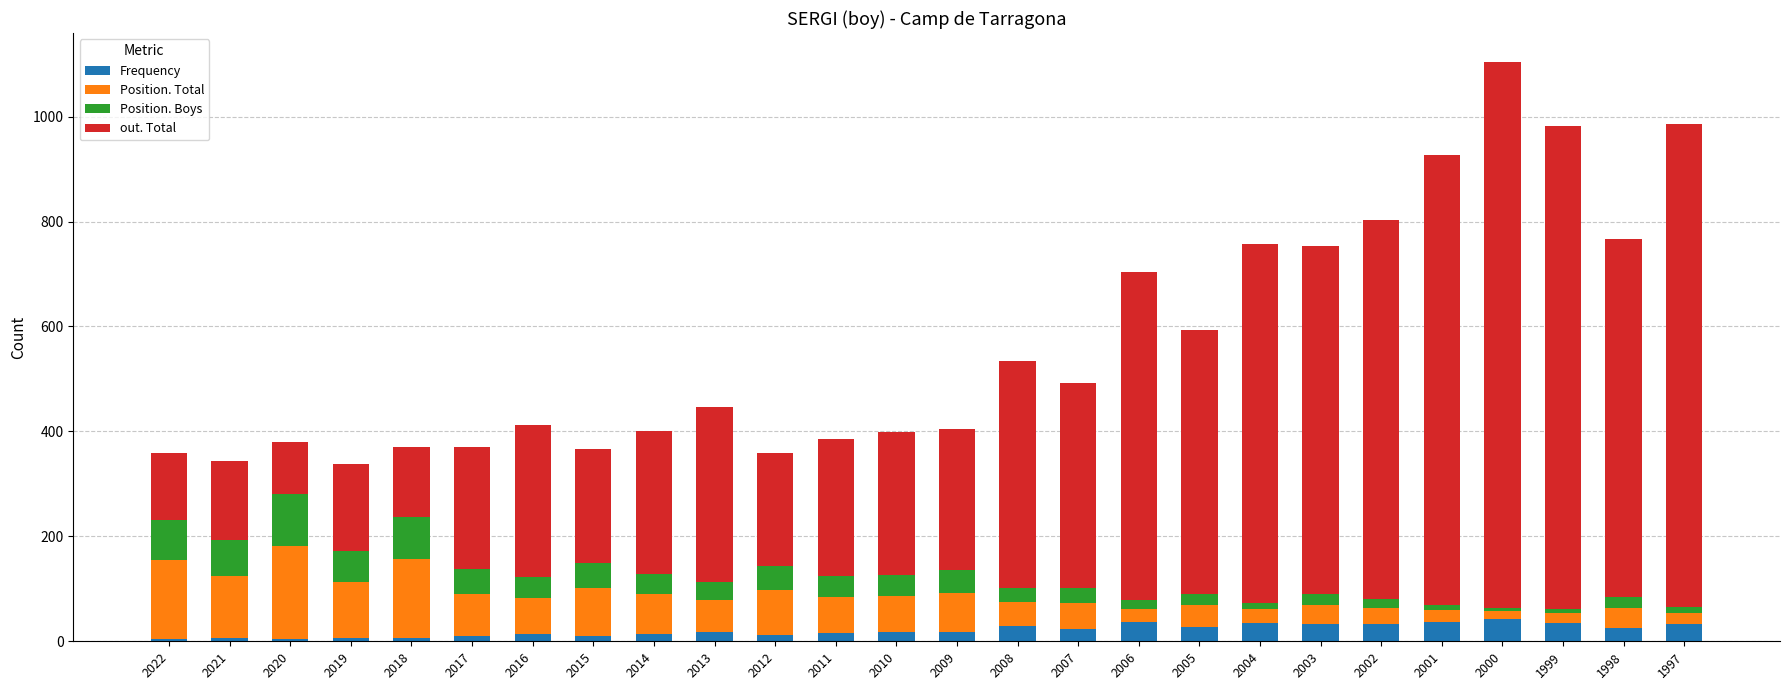

At which category is the sum across all series the highest?

2000